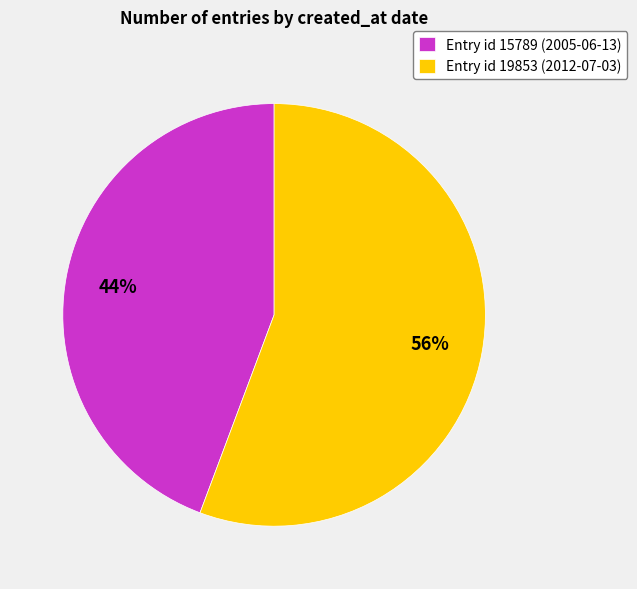

Count the number of slices in the pie.

2